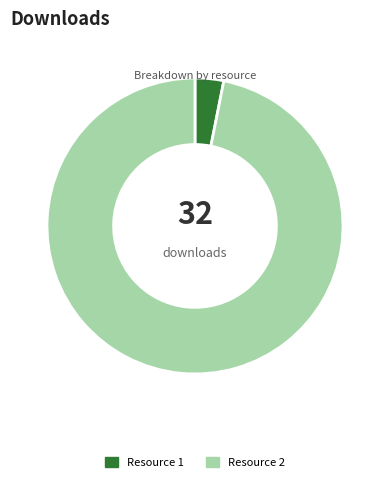

Which has a higher value, Resource 1 or Resource 2?

Resource 2